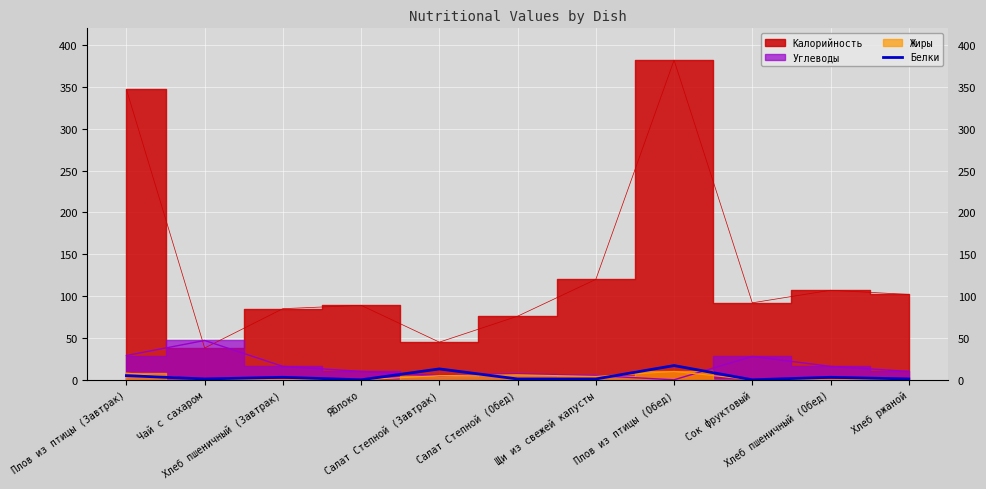

The value at Хлеб ржаной is 1. True or false?

True